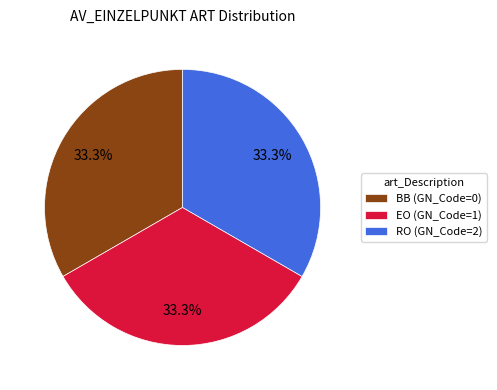

To the nearest percent, what is the difference between the BB and EO slice percentages?

0%